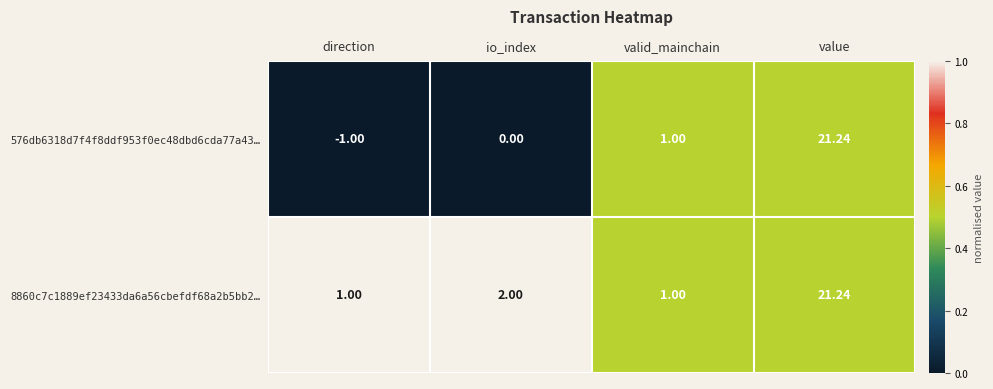

List the labels in order of 576db6318d7f4f8ddf953f0ec48dbd6cda77a43… value, smallest first.

direction, io_index, valid_mainchain, value